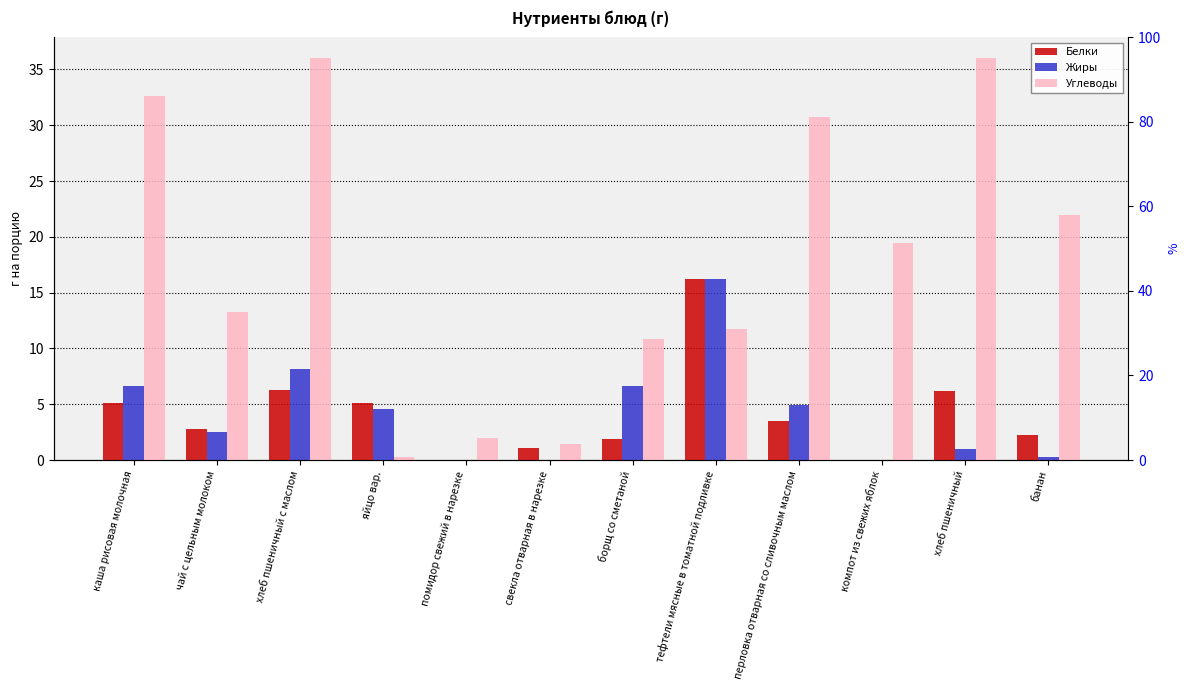

How many positive values does the Белки series have?

10